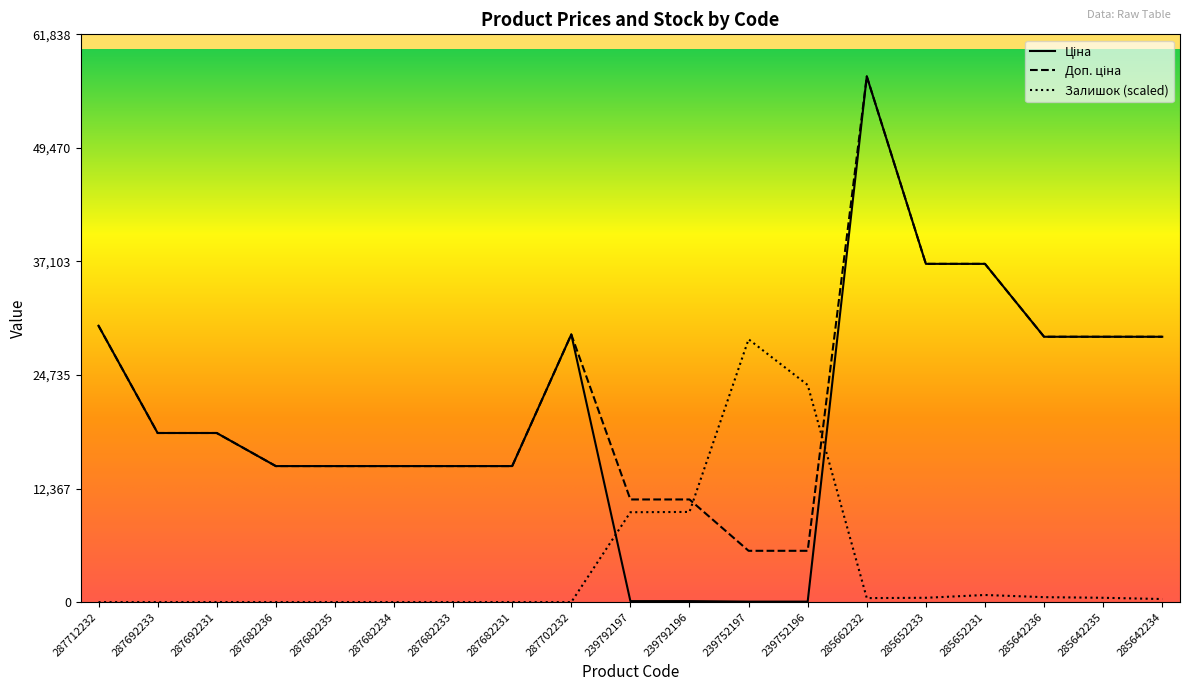

At which category is the sum across all series the highest?

285662232